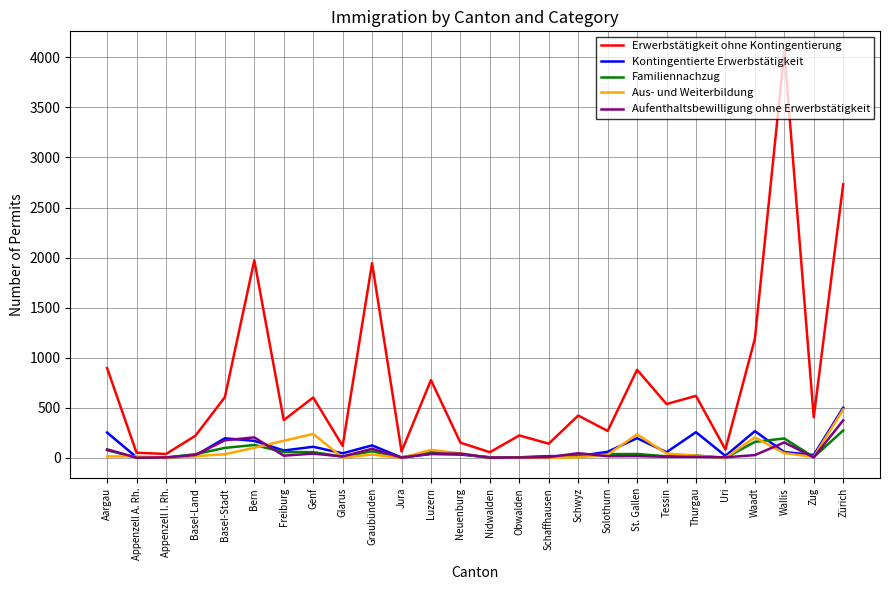

Is it true that Familiennachzug equals 160 at Waadt?

True